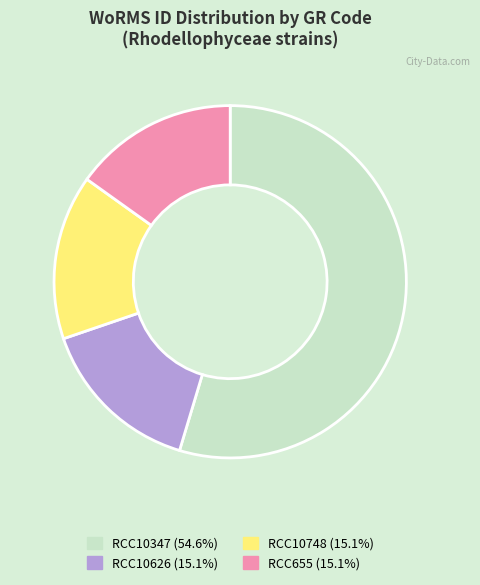

Count the number of slices in the pie.

4